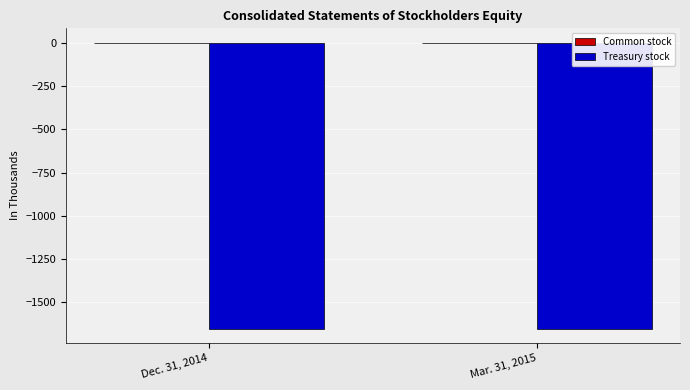

Are the bars grouped side by side (vs. stacked)?

Yes